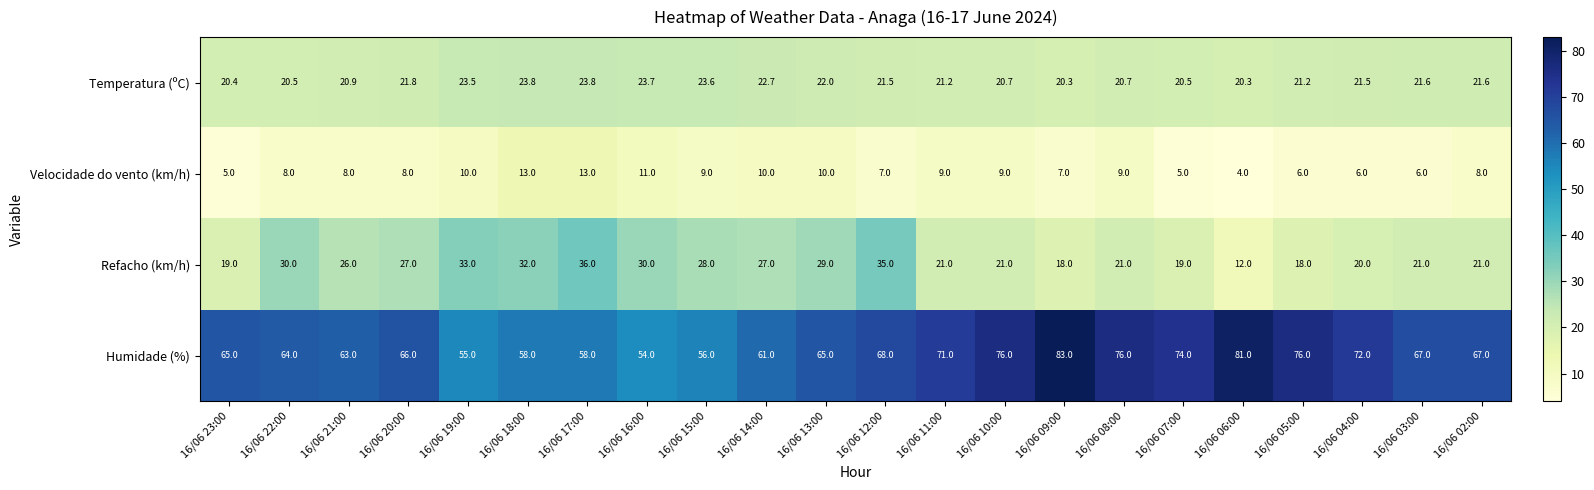

At 16/06 02:00, list the series in order from smallest to largest.

Velocidade do vento (km/h), Refacho (km/h), Temperatura (ºC), Humidade (%)